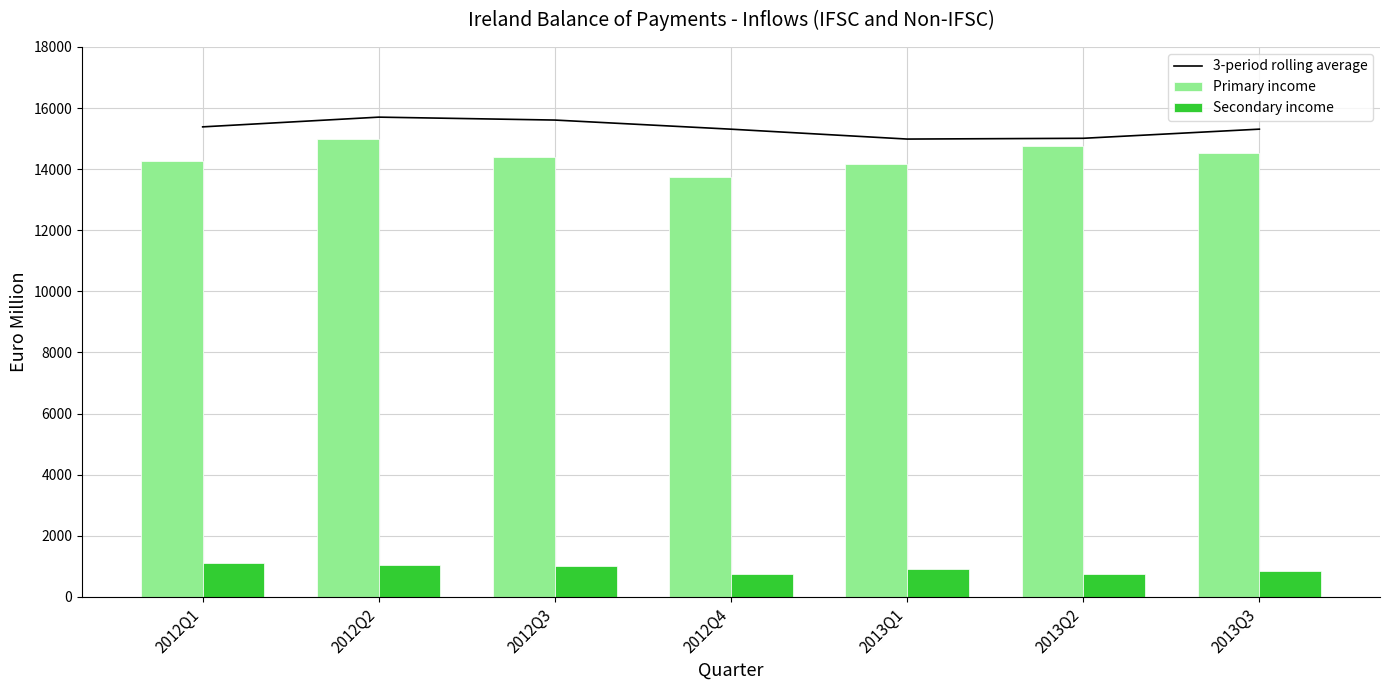

Rank the series at 2012Q1 from lowest to highest value.

Secondary income, Primary income, 3-period rolling average